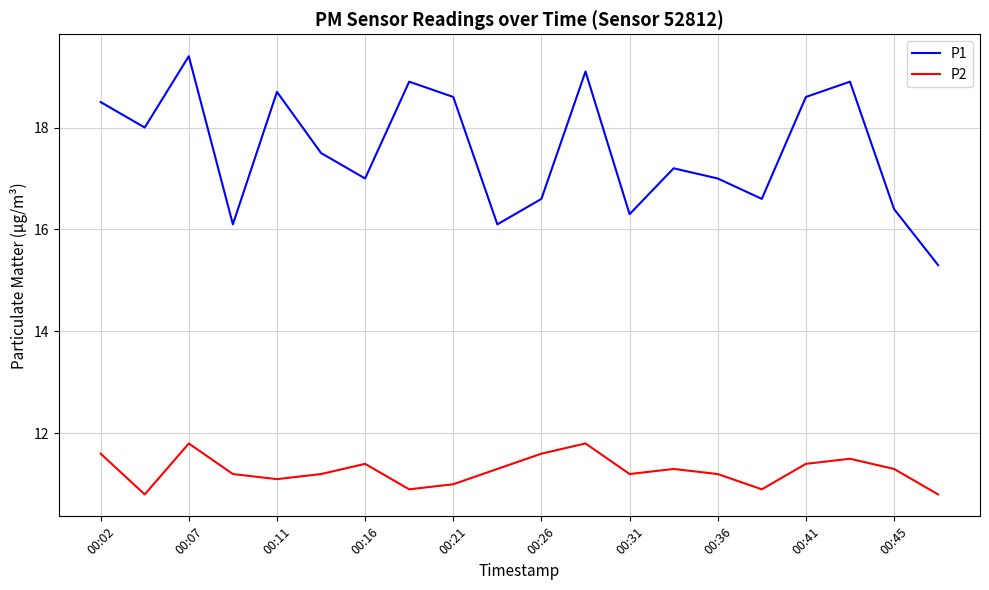

What is the minimum value for P1?

15.3